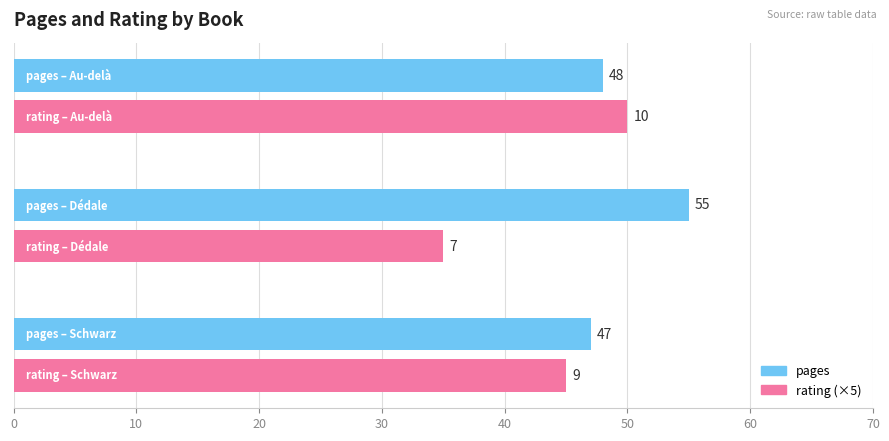

What is the highest value of the rating (×5) series?

50